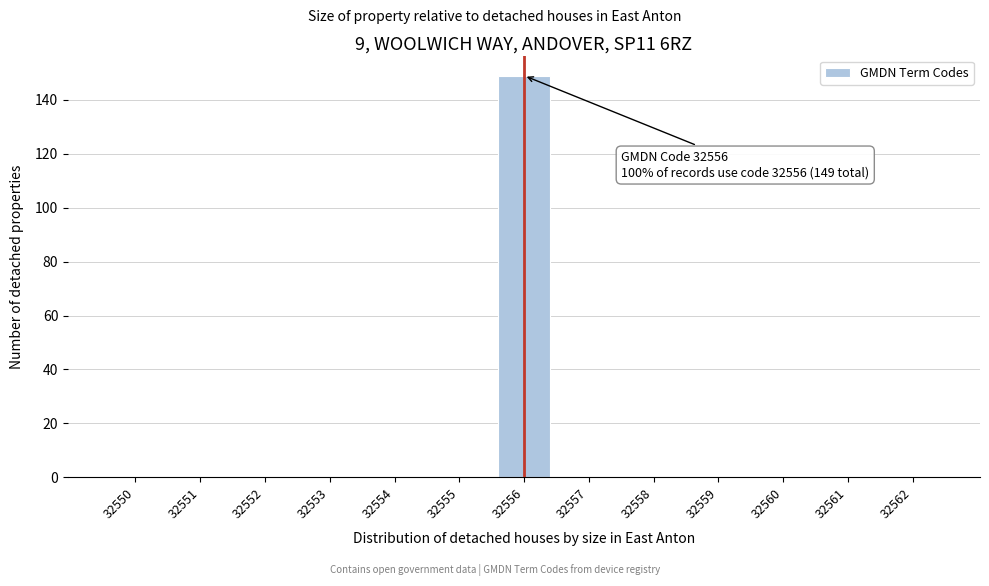

Reading right to left, list all the values displayed in this chart.

32562=0	32561=0	32560=0	32559=0	32558=0	32557=0	32556=149	32555=0	32554=0	32553=0	32552=0	32551=0	32550=0